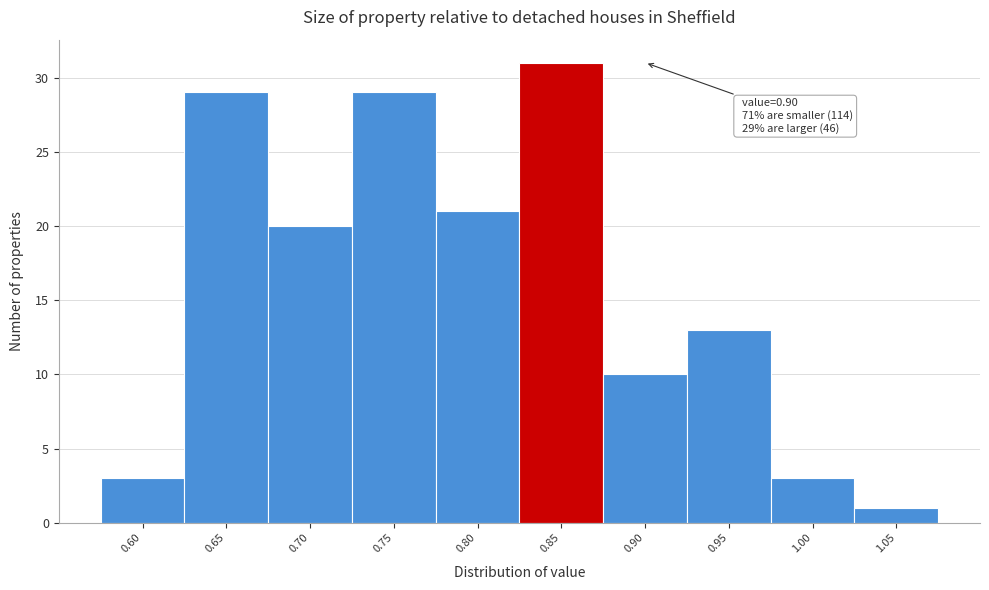

Reading left to right, what are all the values shown in this chart?

3	29	20	29	21	31	10	13	3	1